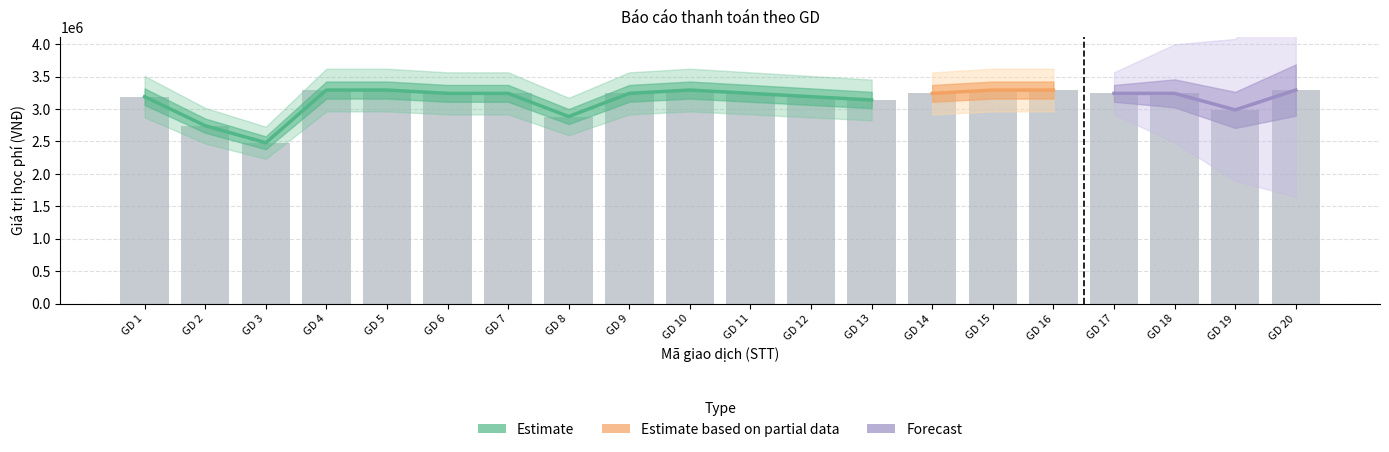

The Phí xử lý giao dịch series shows 1473 at 17. True or false?

False